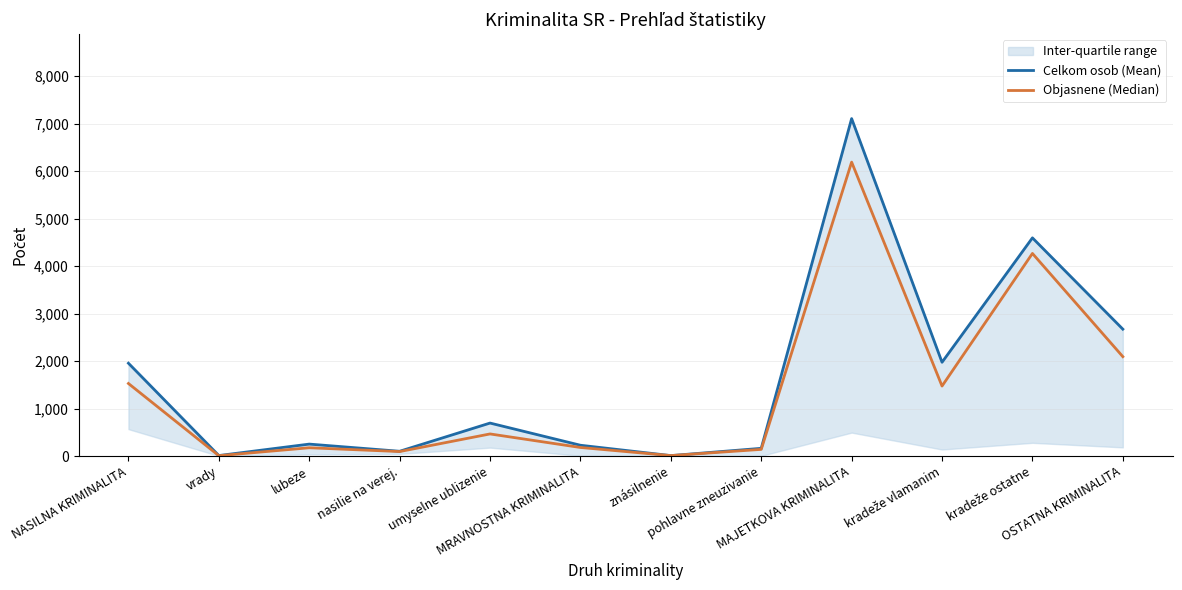

True or false: Celkom osob (Mean) and Objasnene (Median) intersect in this chart.

False